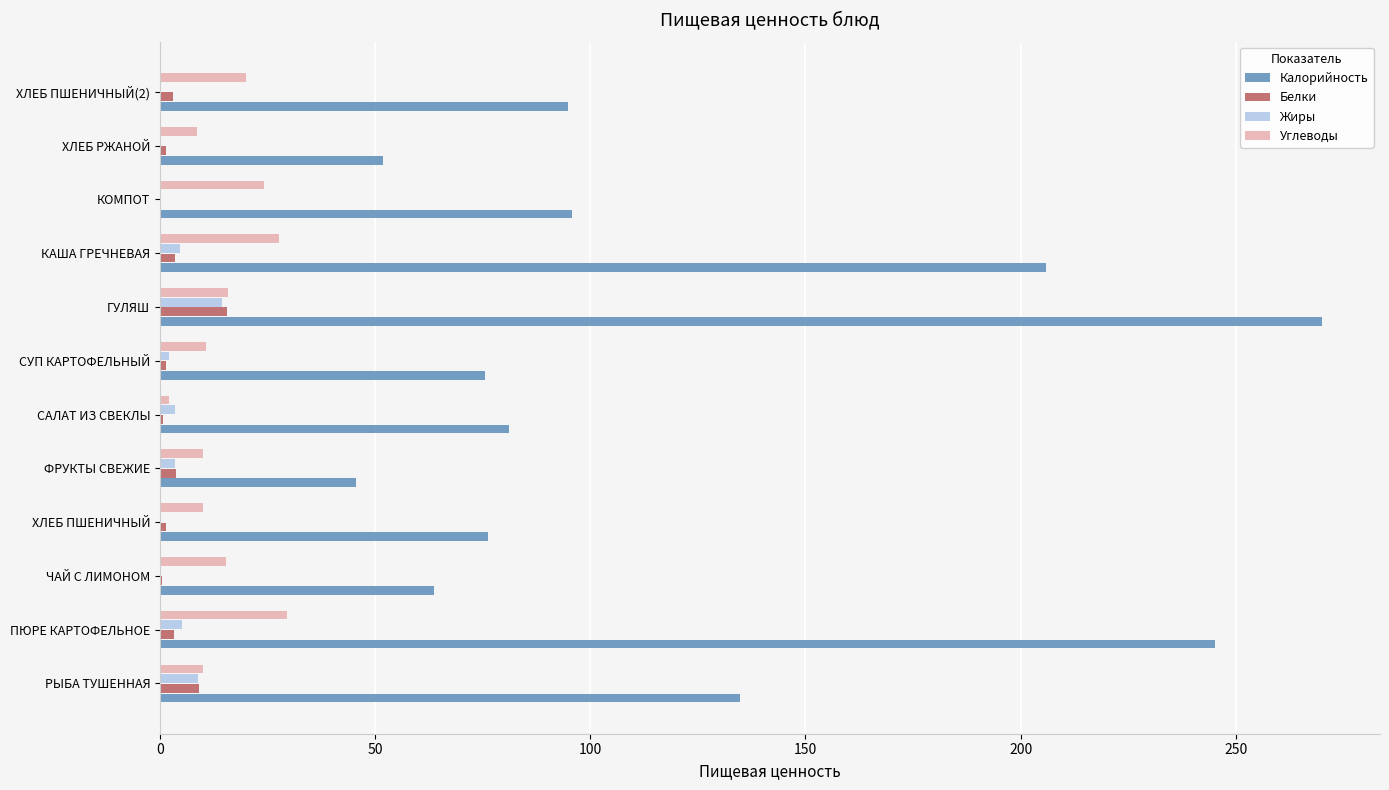

Which category has the highest value in the Жиры series?

ГУЛЯШ